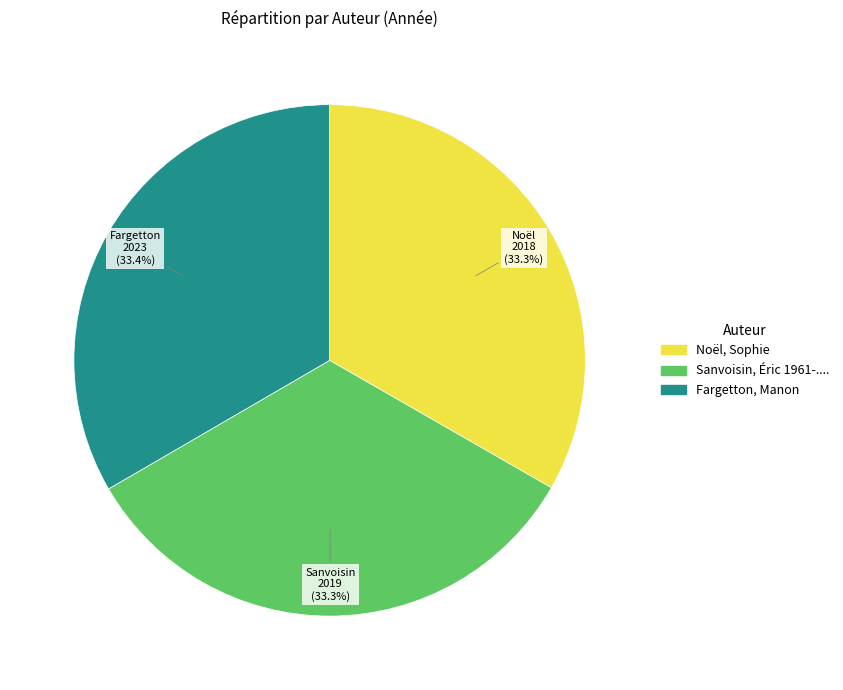

To the nearest percent, what percentage of the pie is Sanvoisin, Éric 1961-....?

33%